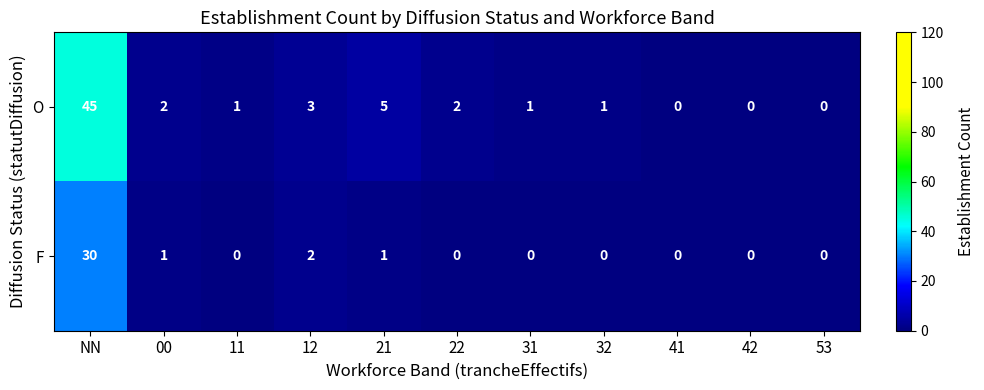

Which category has the highest value in the O series?

NN